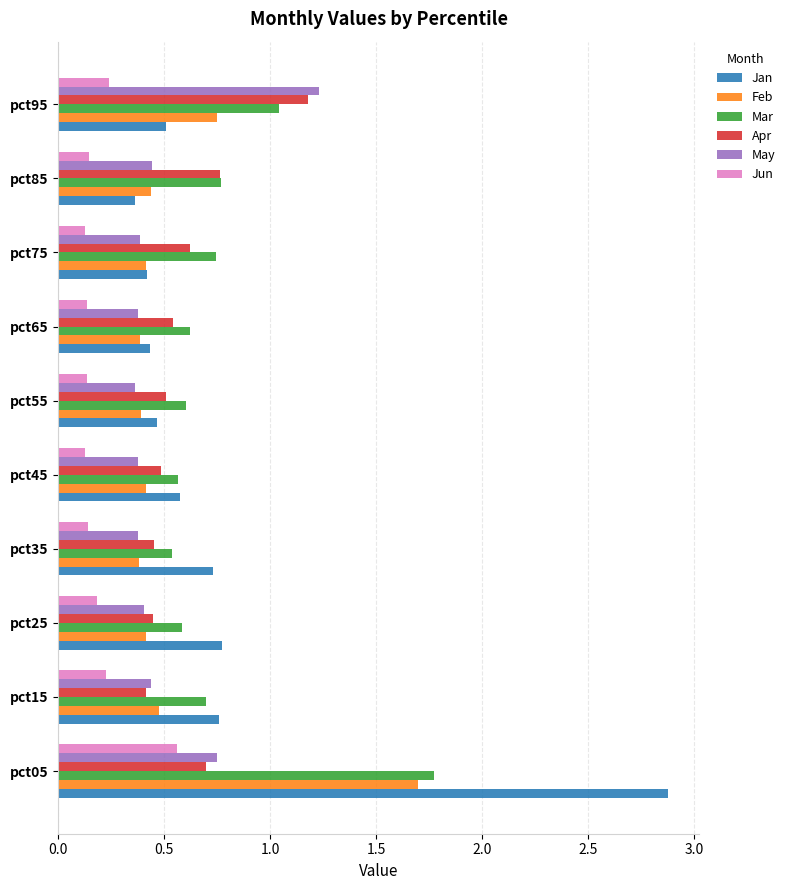

The May series shows 0.4 at pct15. True or false?

True